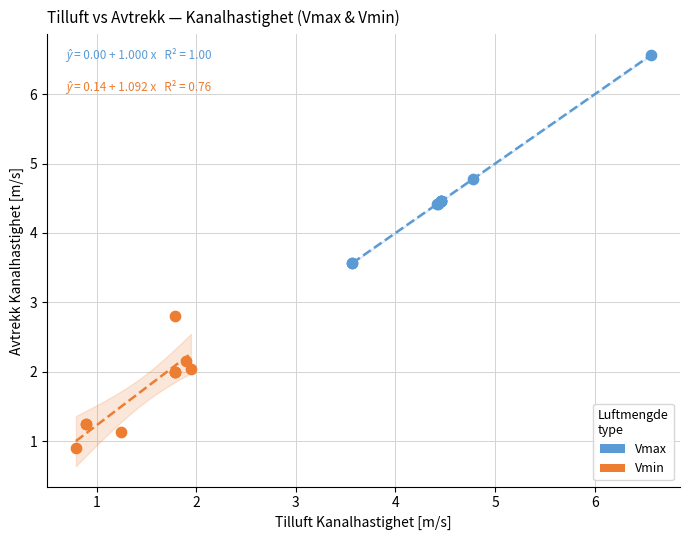

Which series contains the highest Y value?

Vmax